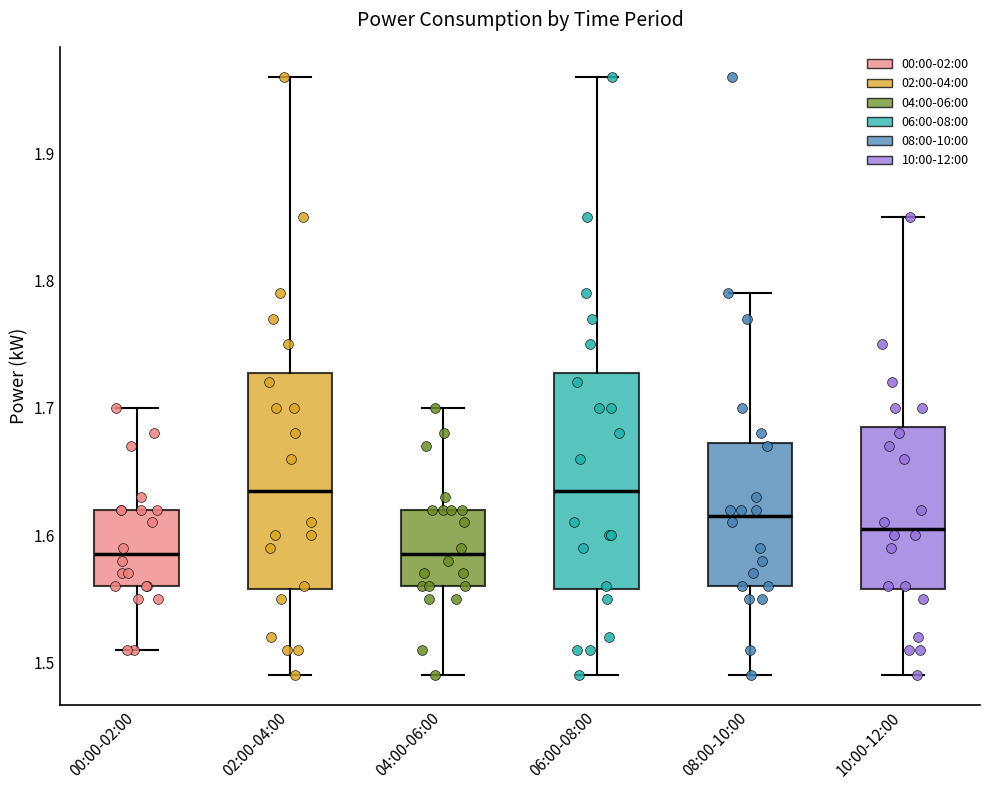

Where does the lower whisker of the box for 06:00-08:00 end on the y-axis? The values are not printed on the chart, so give them approximately, as read against the axis.

1.49